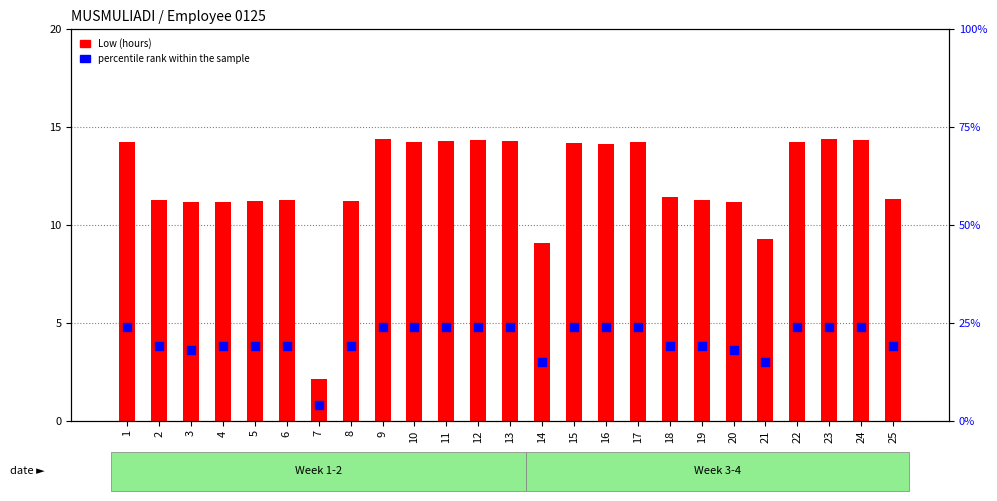

Which series has the largest total across all categories?

percentile rank within the sample